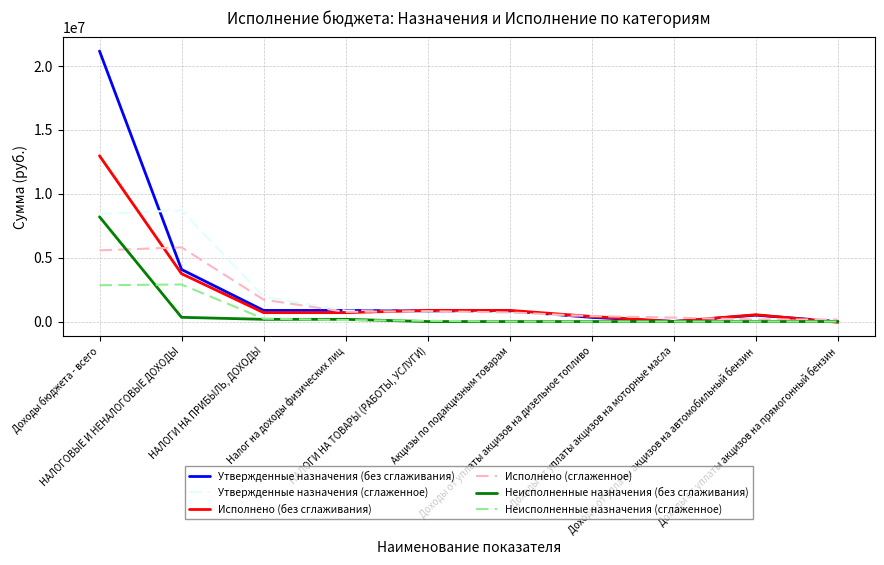

At how many categories does at least one series exceed 14884765?

1